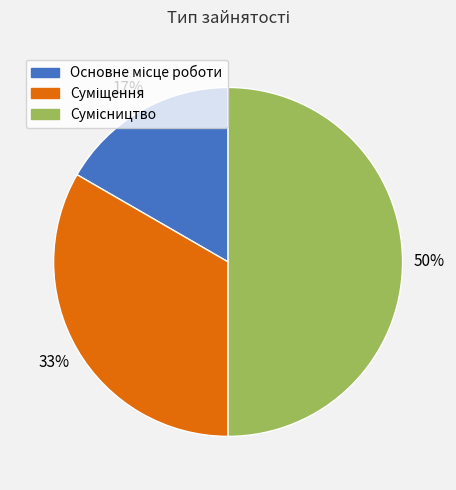

To the nearest percent, what is the average slice percentage?

33%